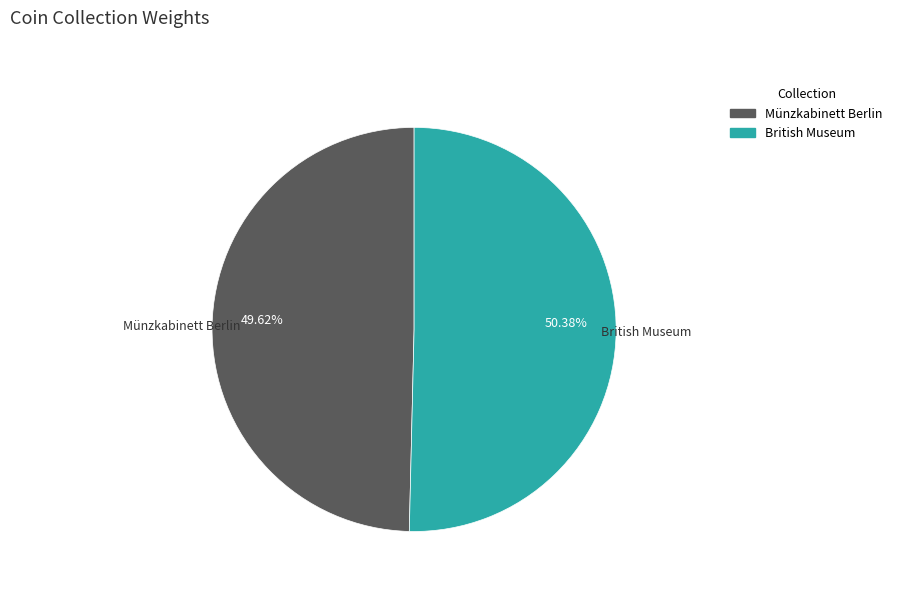

Count the number of slices in the pie.

2